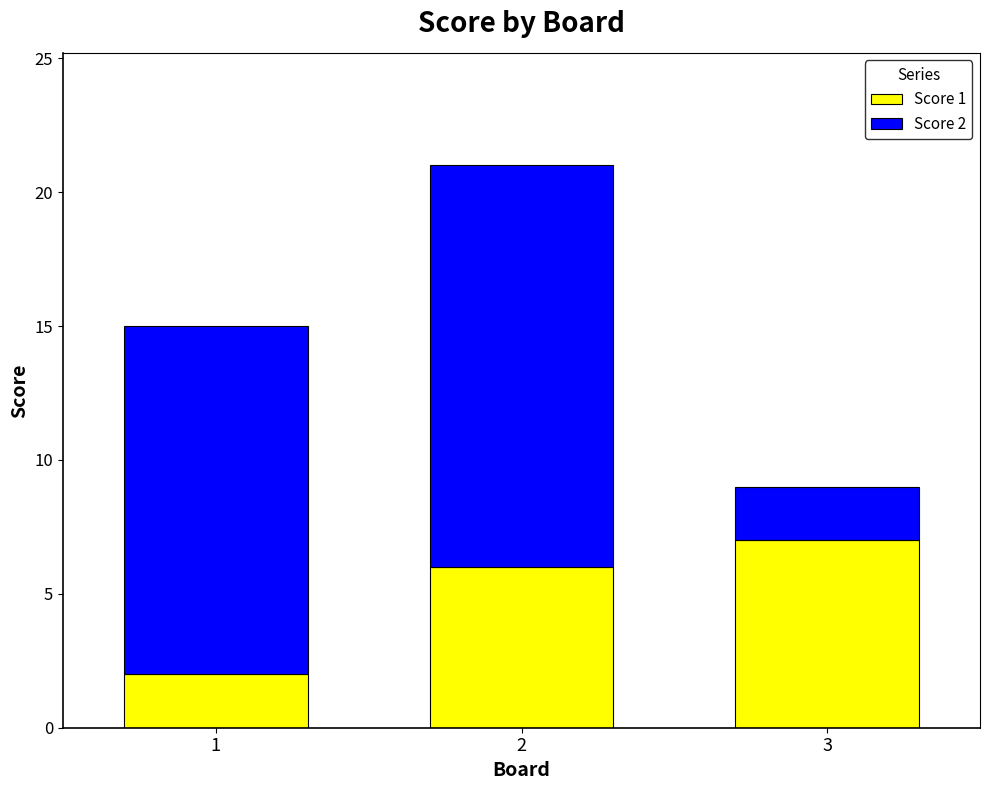

The value of Score 1 at 2 is 6. True or false?

True